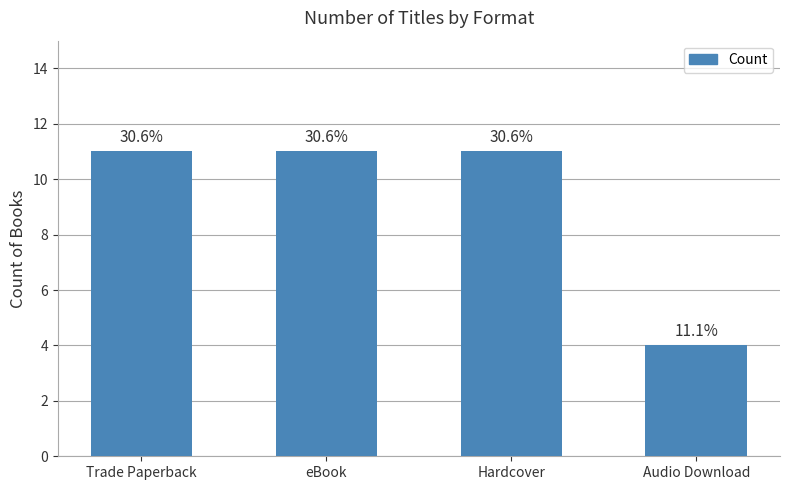

The value at Hardcover is 2. True or false?

False